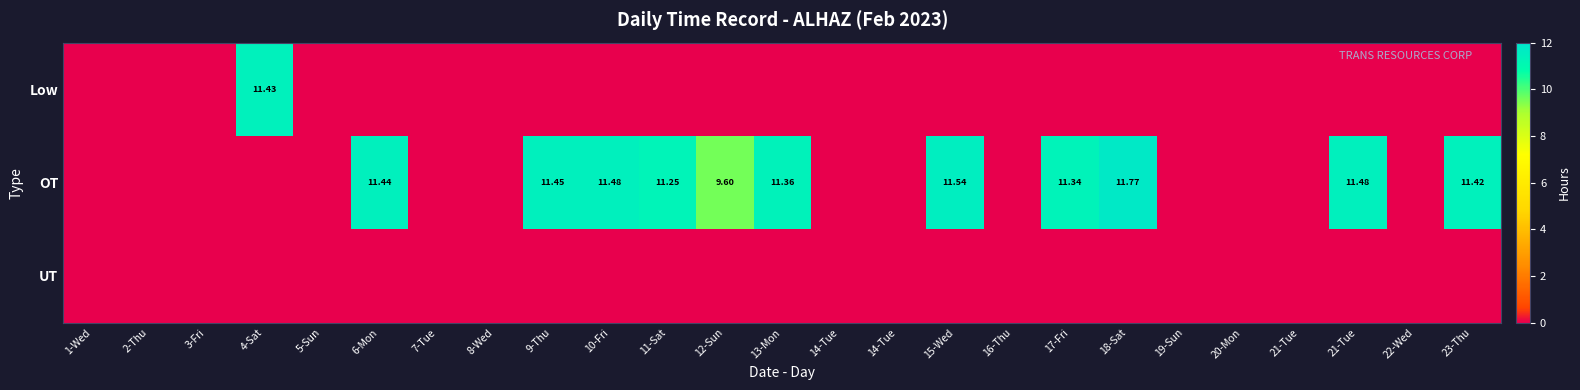

Which has a higher value, 2-Thu or 6-Mon?

2-Thu